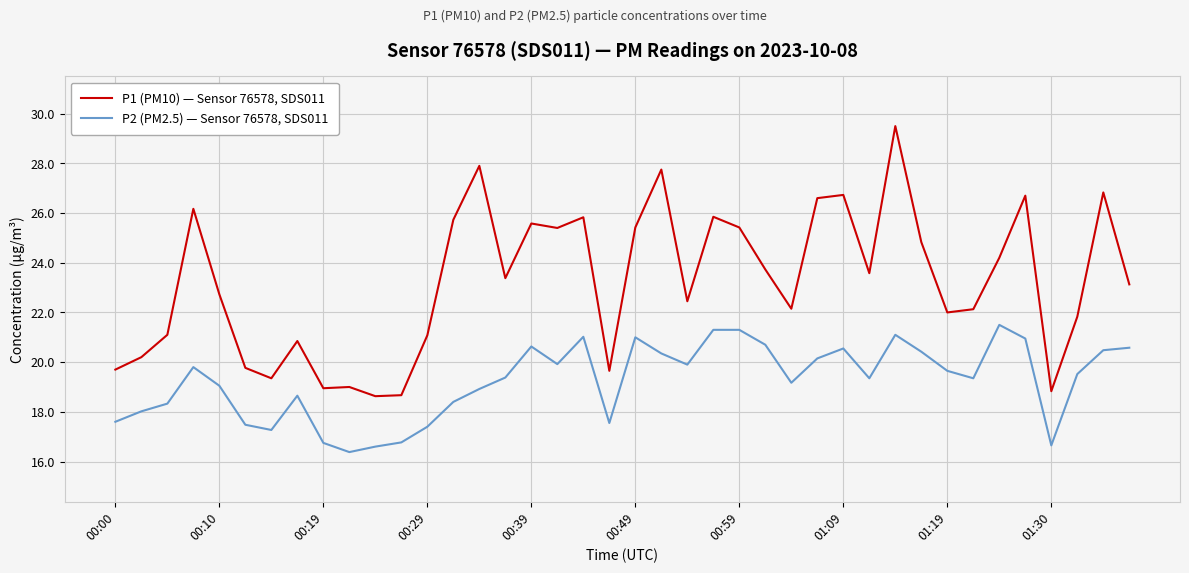

Rank the series by their maximum value, from highest to lowest.

P1 (PM10) — Sensor 76578, SDS011, P2 (PM2.5) — Sensor 76578, SDS011